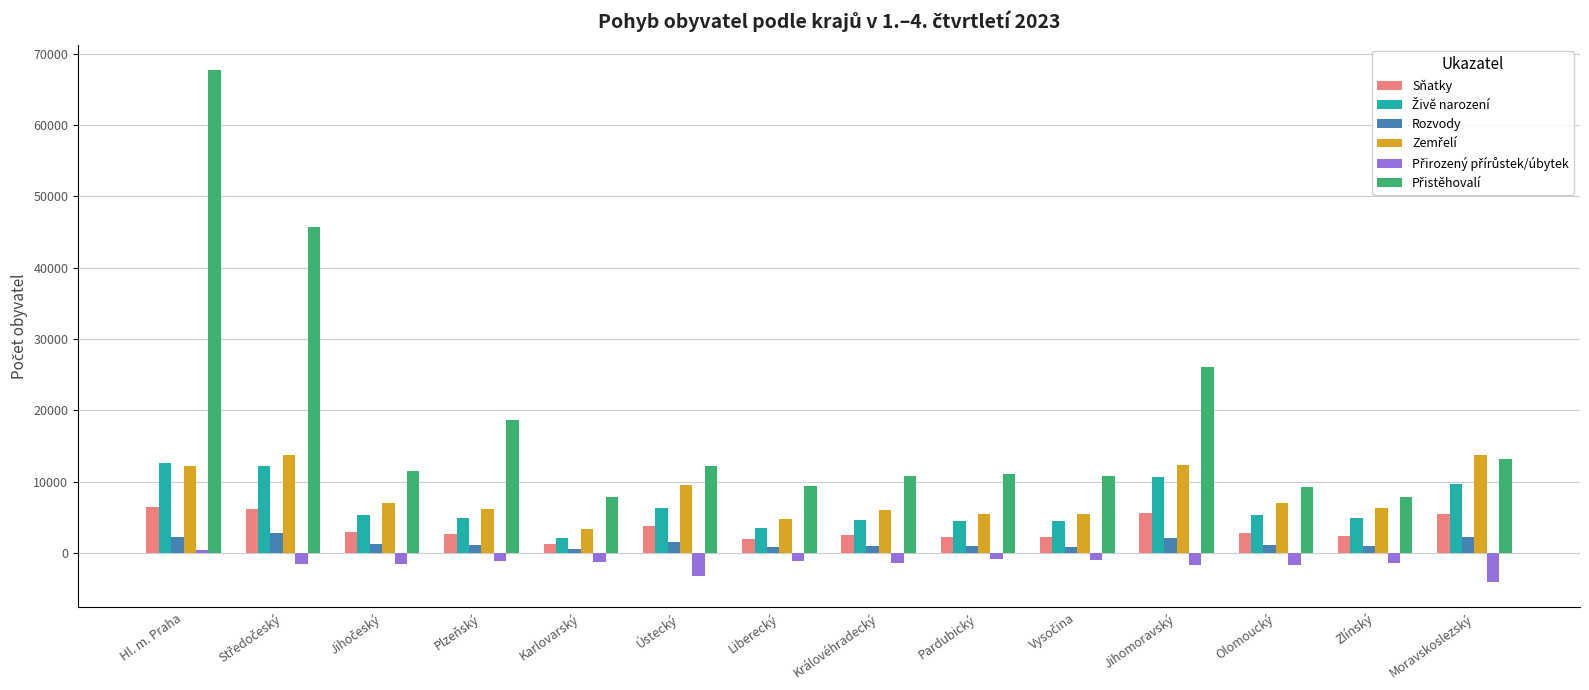

At which category is the sum across all series the highest?

Hl. m. Praha